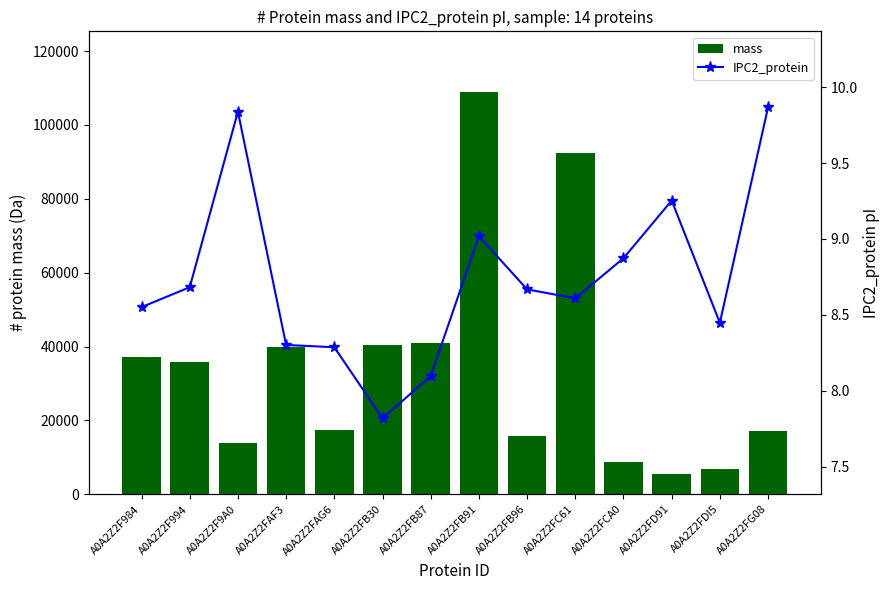

What is the greatest value displayed?

108998.6